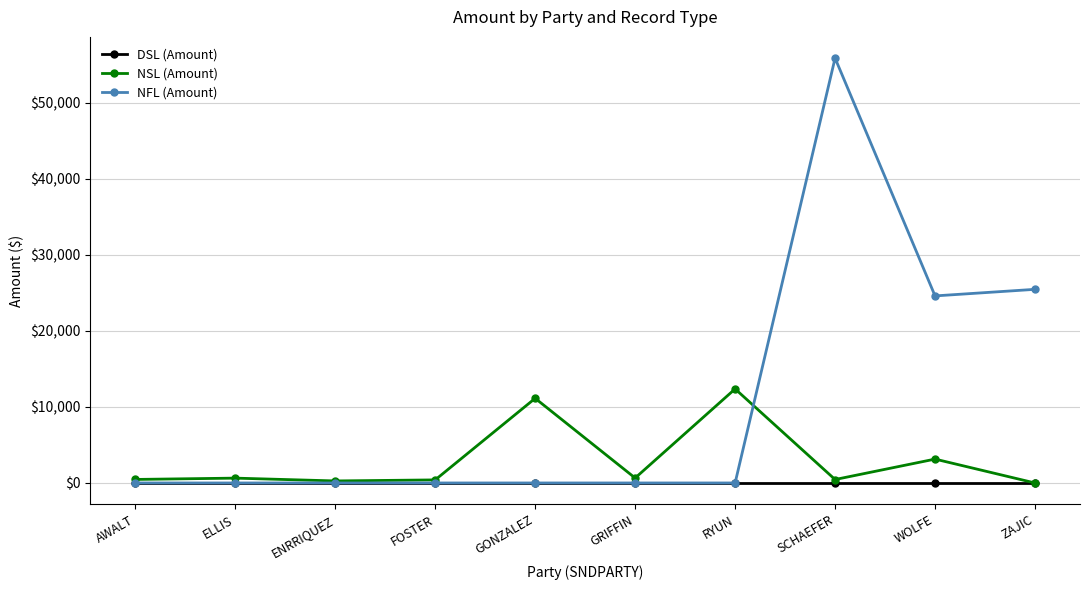

The value of NFL (Amount) at WOLFE is 24604.0. True or false?

True